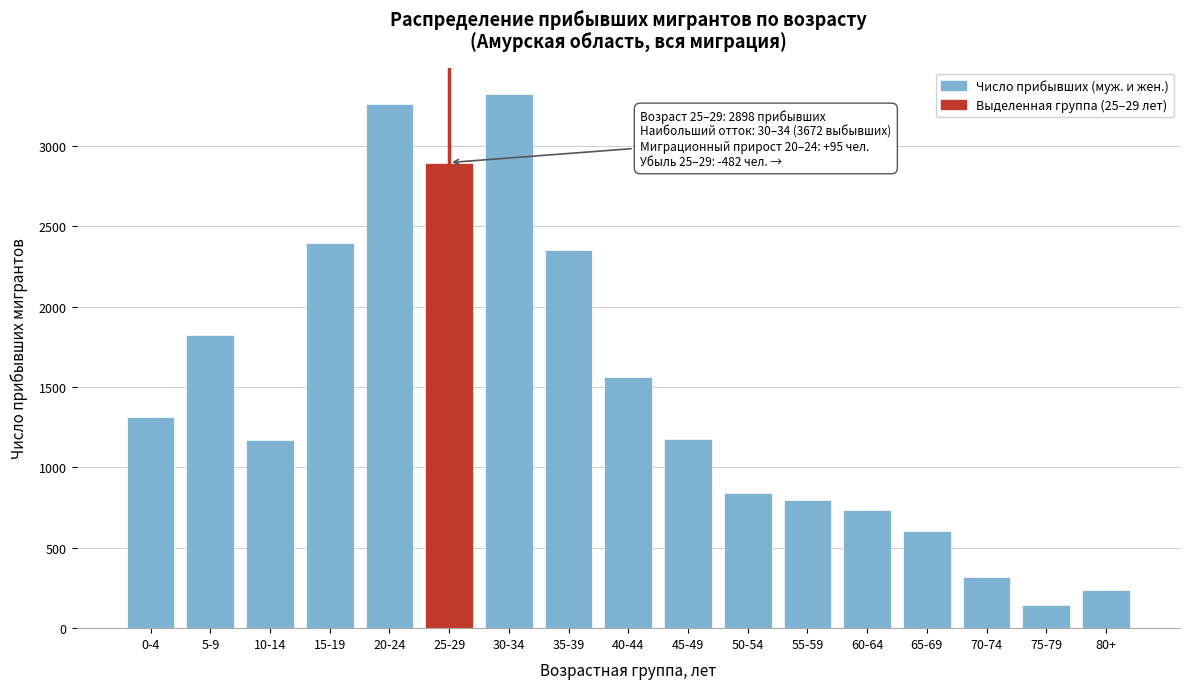

Read the value at 20-24, to the nearest 50.

3250